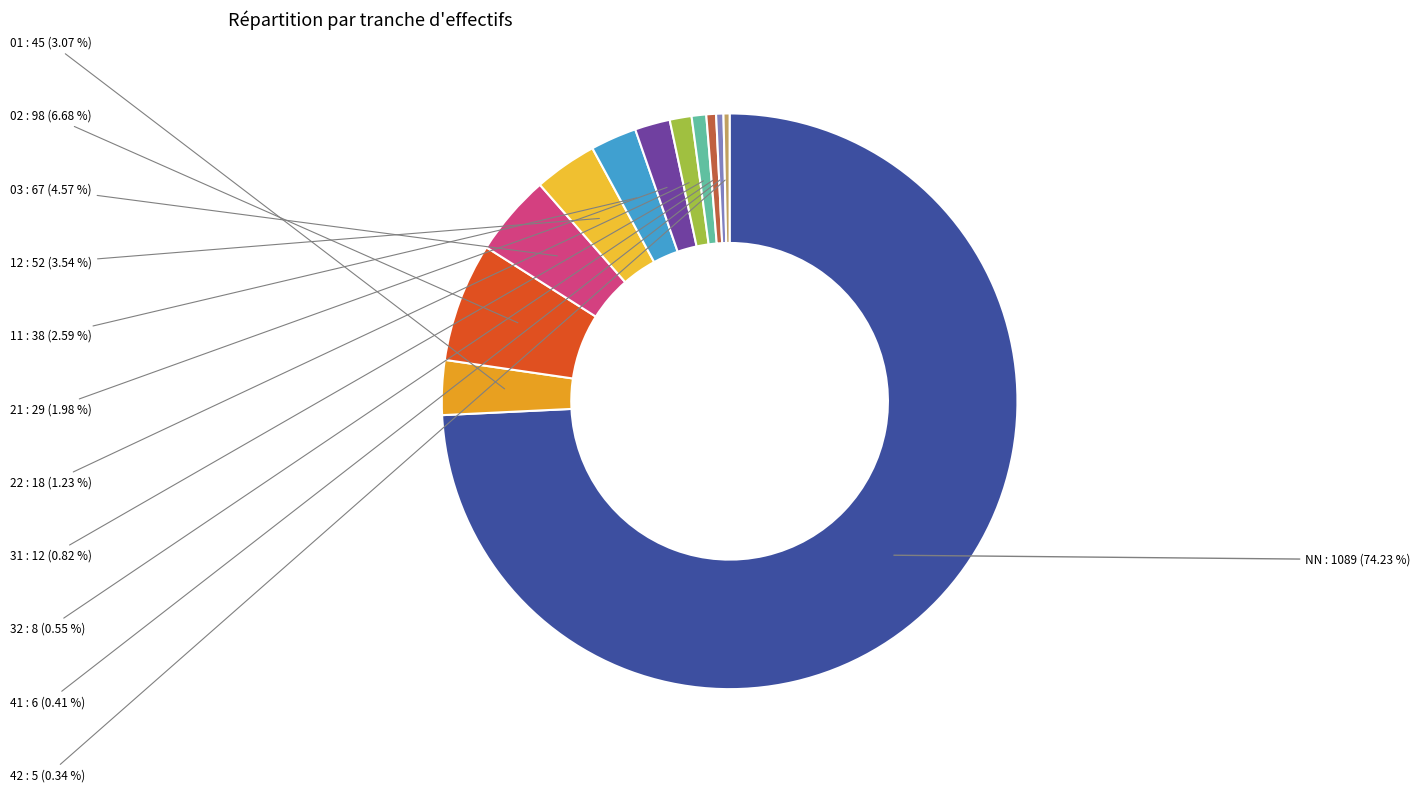

Is it true that 32 is 1% of the pie?

True